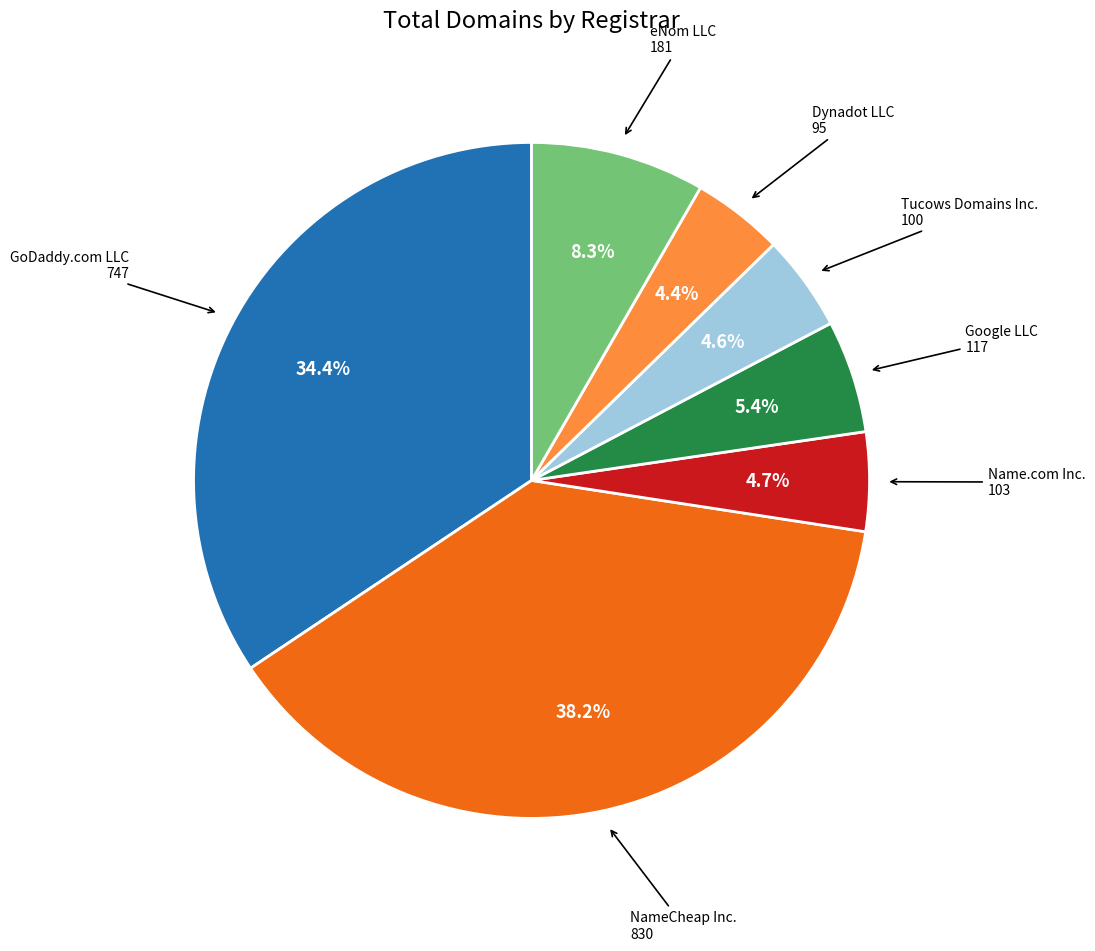

What is the largest slice in the pie chart?

NameCheap Inc.